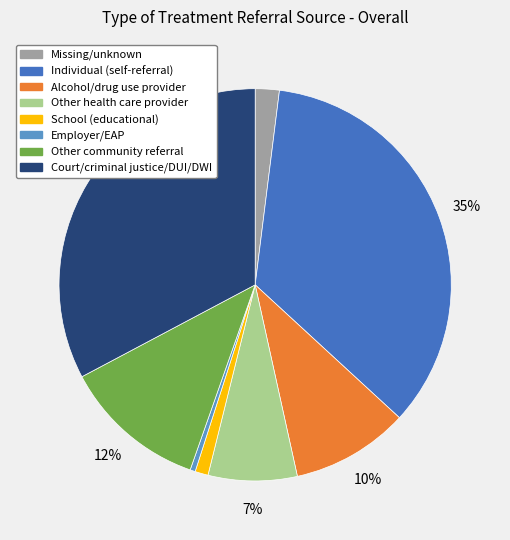

How many segments does this pie chart have?

8